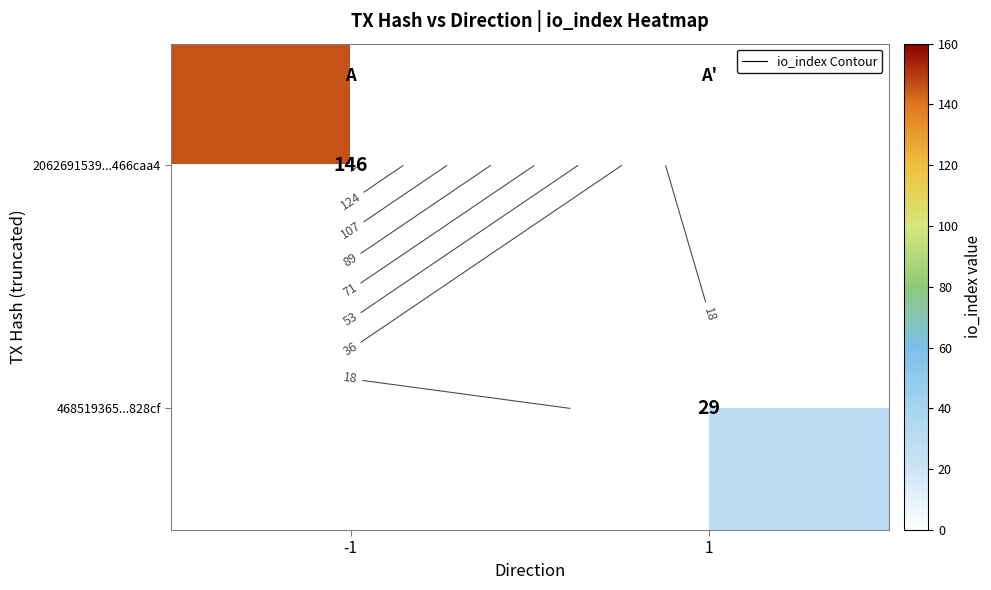

Rank the series at -1 from highest to lowest value.

2062691539...466caa4, 468519365...828cf